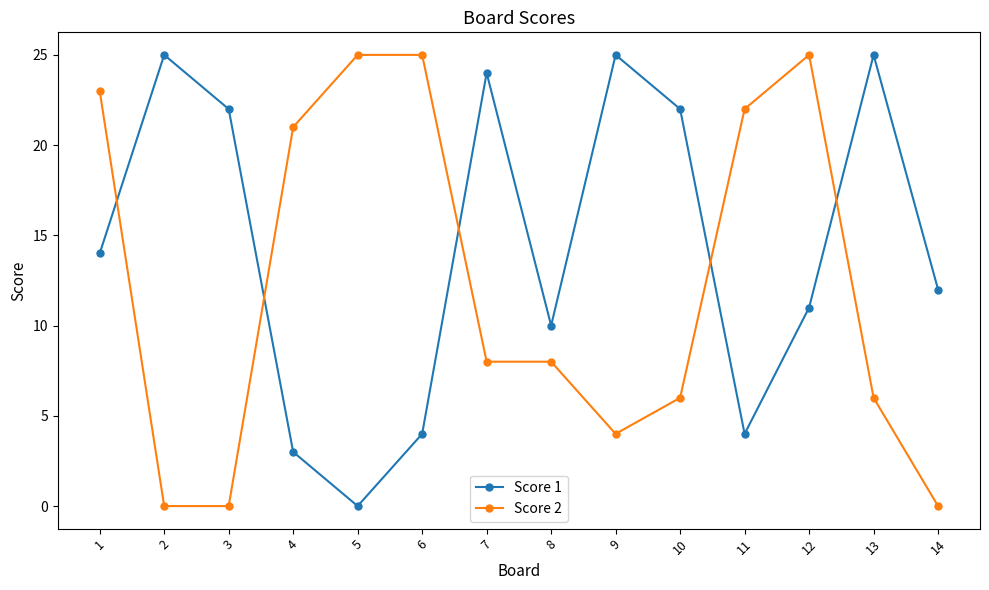

What is the sum of the Score 1 values at 1 and 12?

25